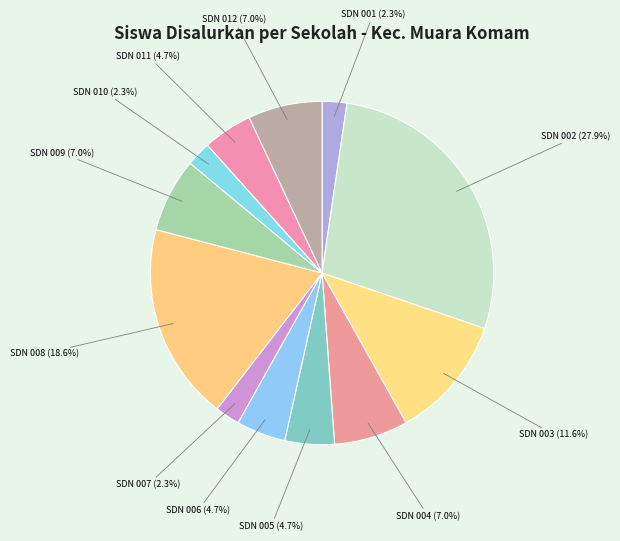

Which category has the biggest portion of the pie?

SDN 002